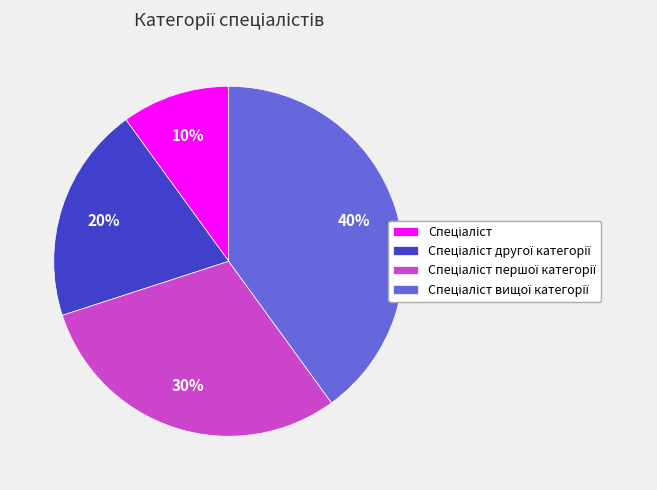

To the nearest percent, what is the average slice percentage?

25%